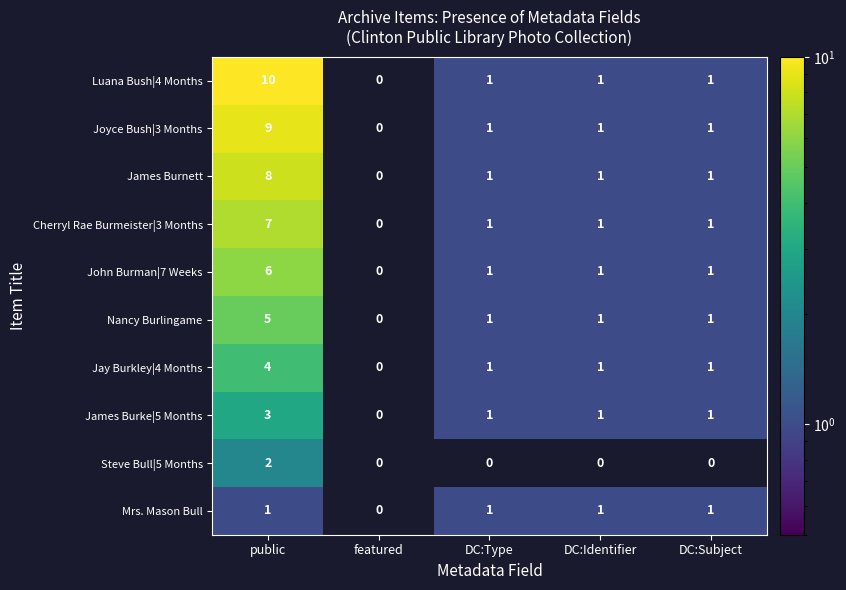

Rank the series by their maximum value, from highest to lowest.

Luana Bush|4 Months, Joyce Bush|3 Months, James Burnett, Cherryl Rae Burmeister|3 Months, John Burman|7 Weeks, Nancy Burlingame, Jay Burkley|4 Months, James Burke|5 Months, Steve Bull|5 Months, Mrs. Mason Bull